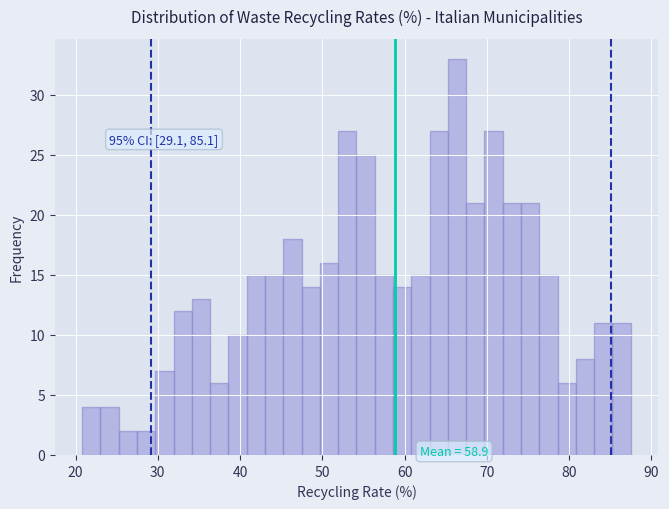

Around what value on the x-axis is the tallest bar? Give the approximate position of its centre, as read against the axis.

66